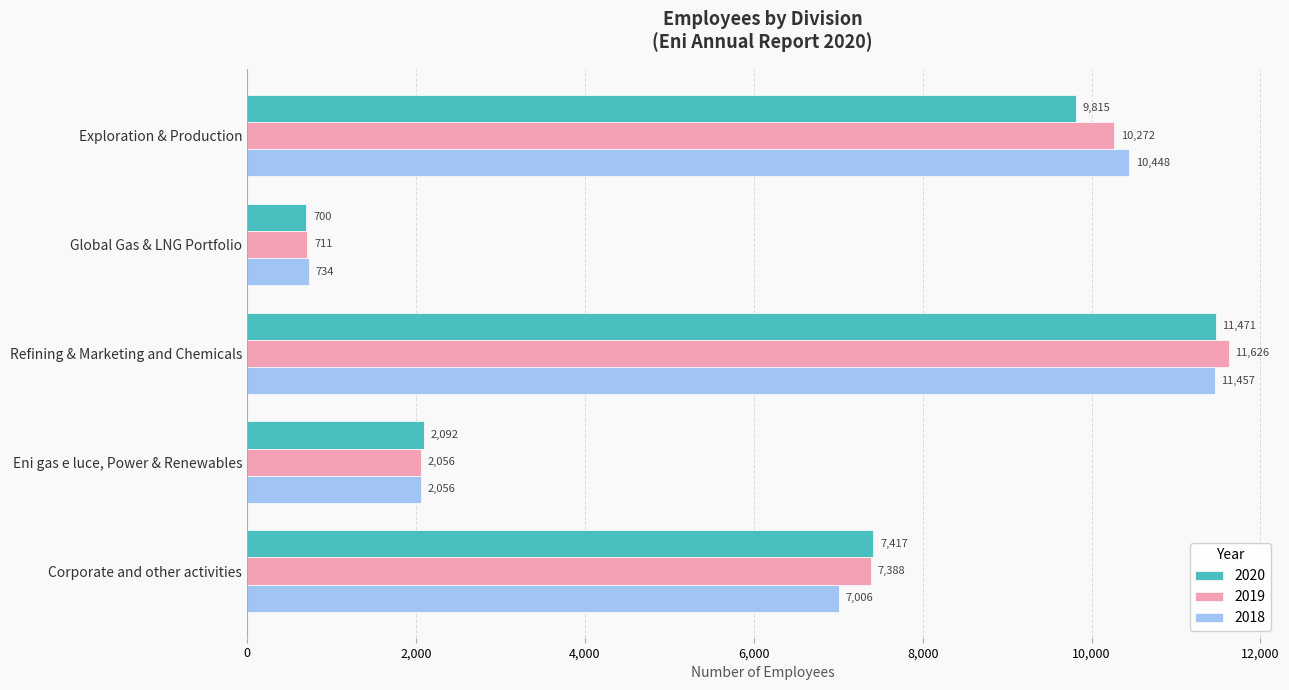

What is the sum of the 2019 values at Refining & Marketing and Chemicals and Eni gas e luce, Power & Renewables?

13682